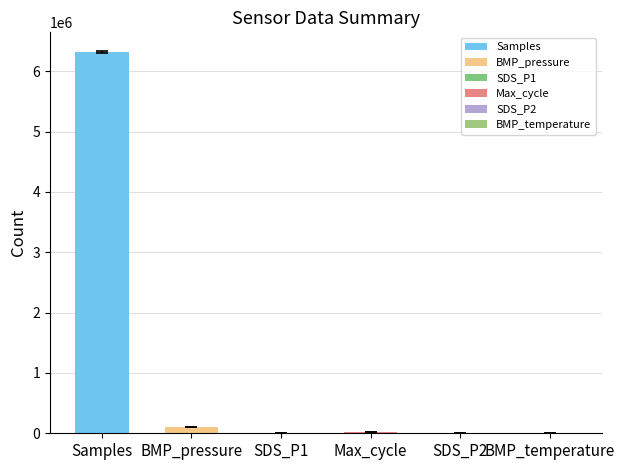

At which label is the value closest to 3156166?

BMP_pressure